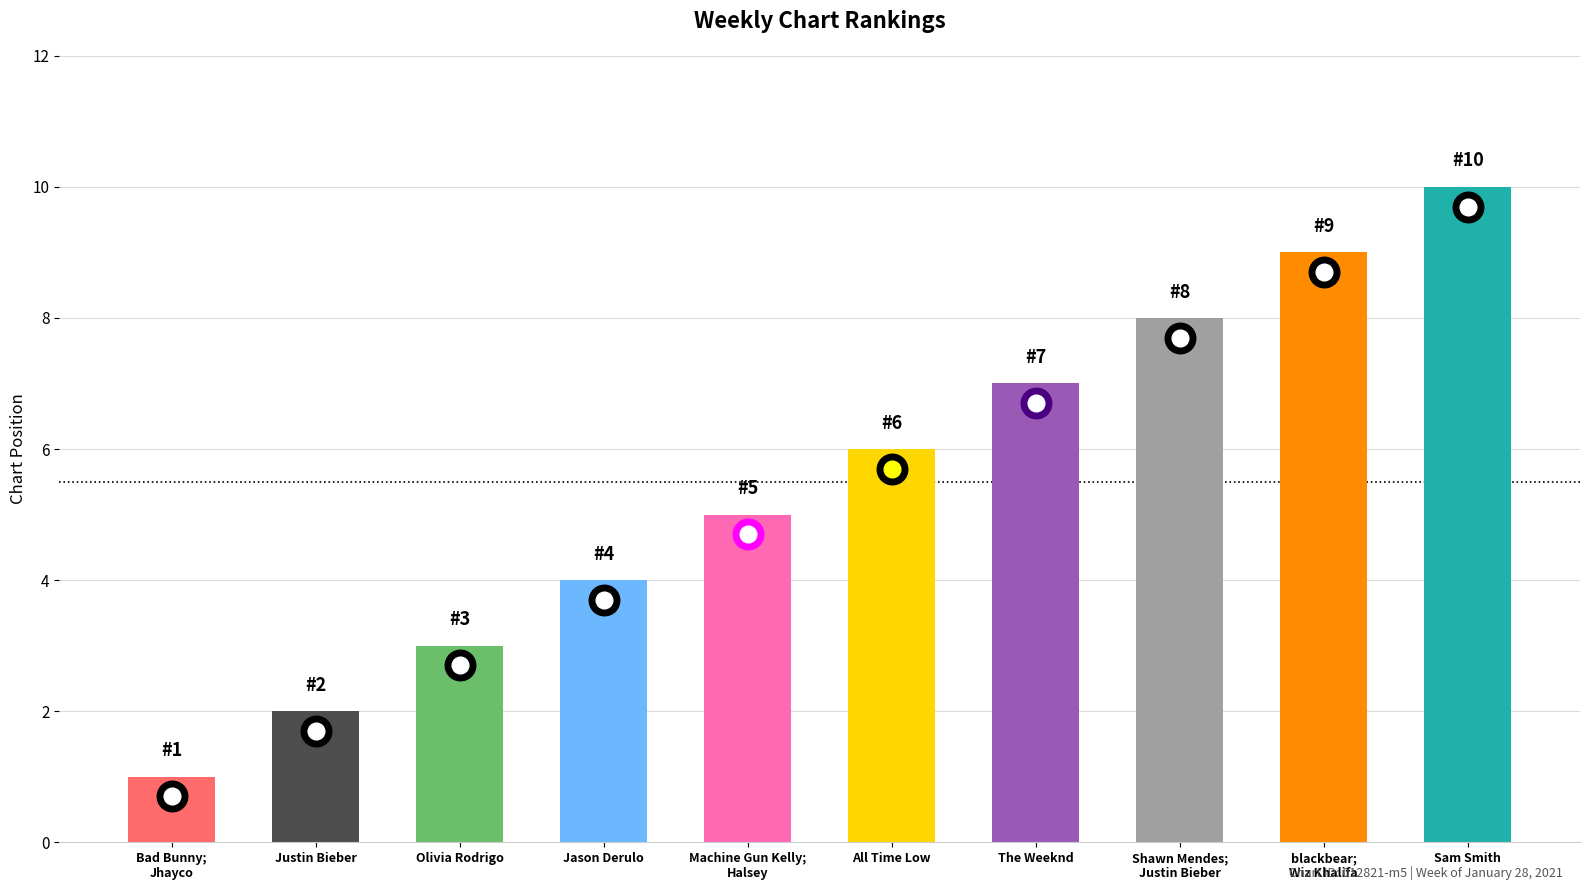

Reading left to right, extract all data points from this chart.

1	2	3	4	5	6	7	8	9	10